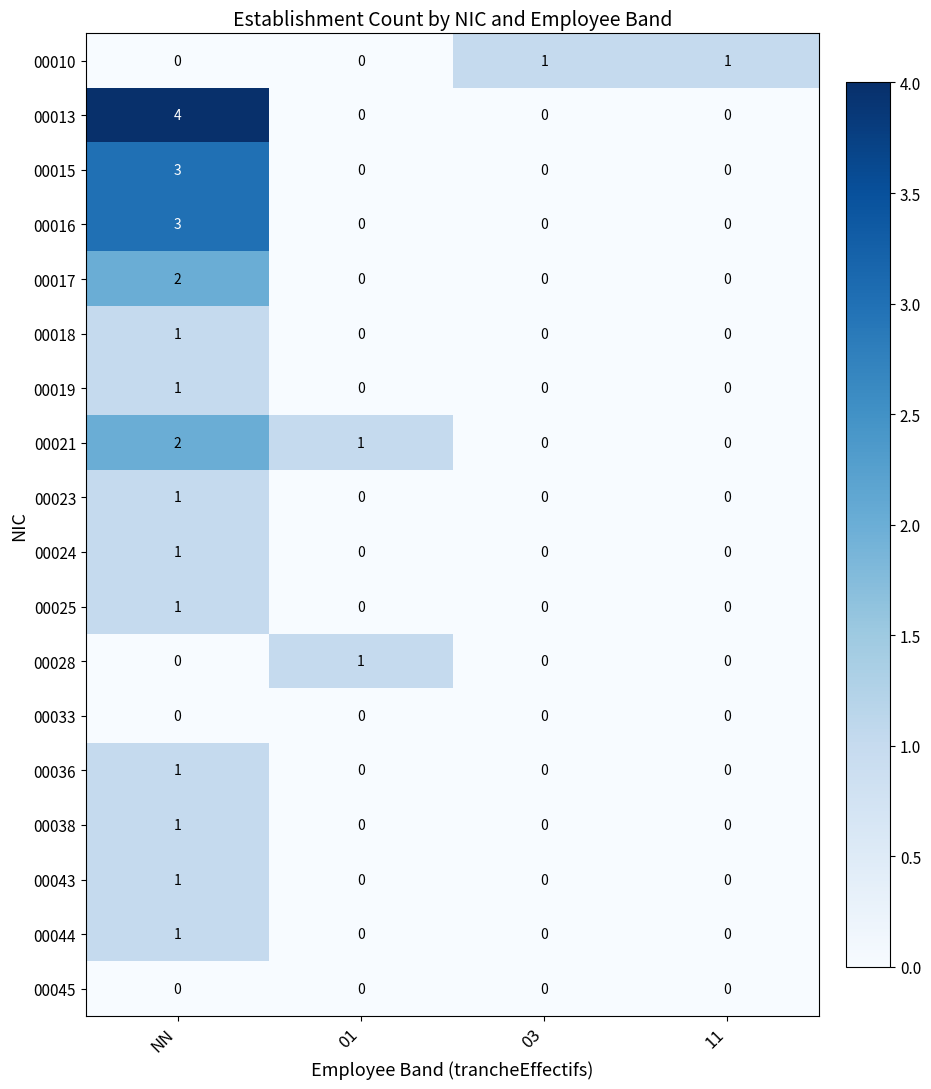

Which series has the widest spread of values?

00013